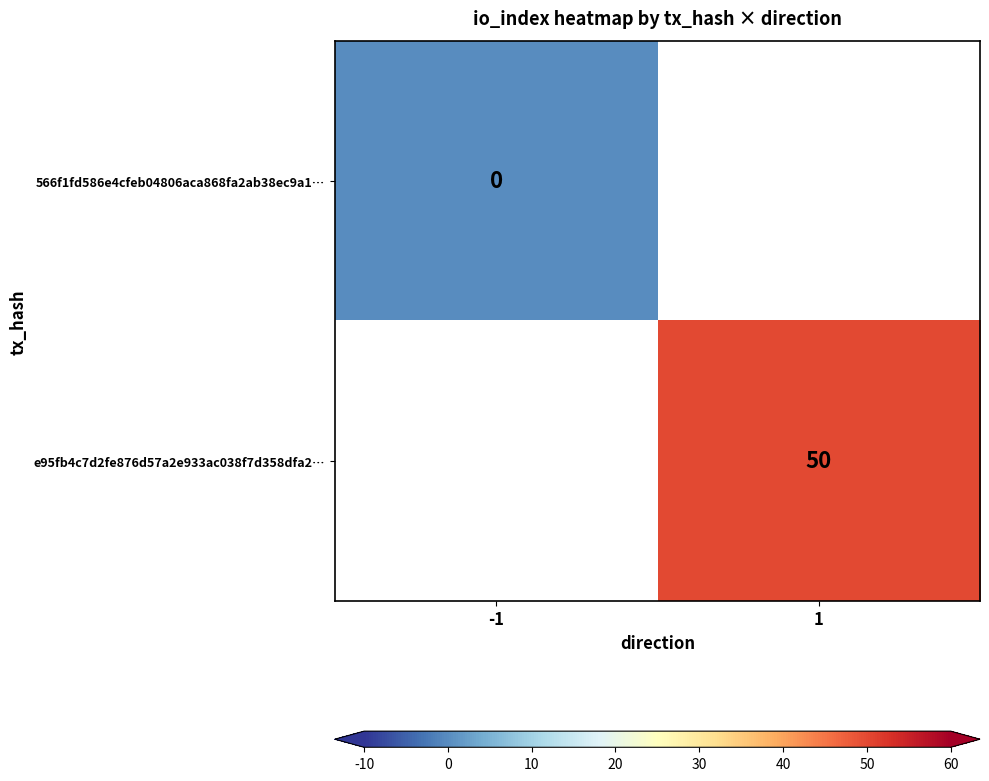

The e95fb4c7d2fe876d57a2e933ac038f7d358dfa2… series shows 85 at 1. True or false?

False